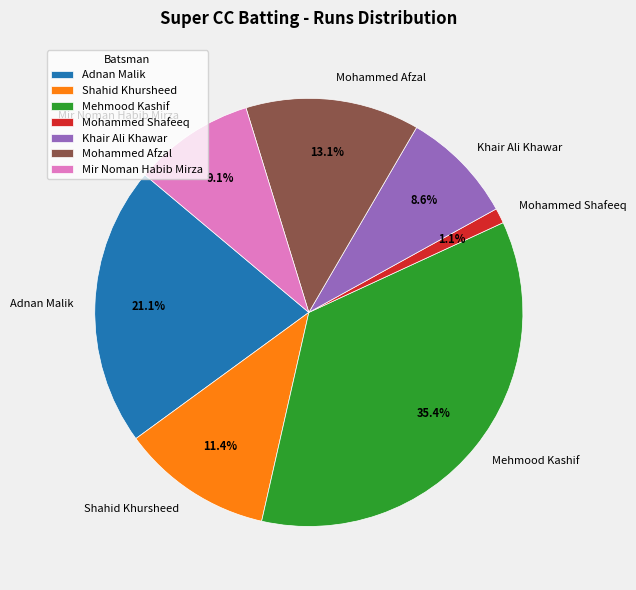

What is the smallest slice in the pie chart?

Mohammed Shafeeq